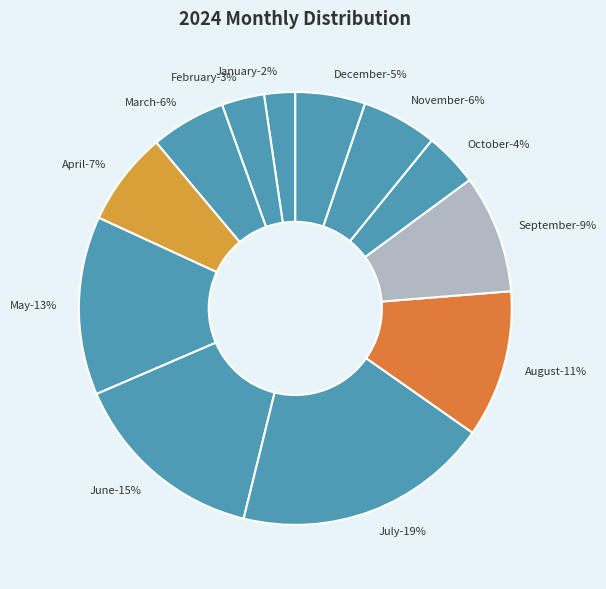

What is the ratio of the value at April to the value at May?

0.5